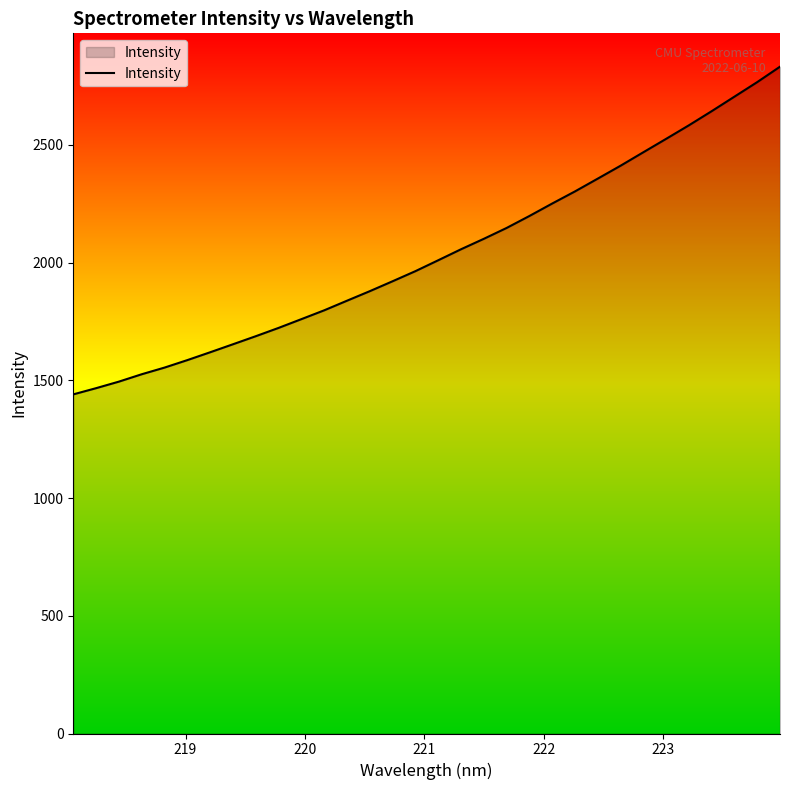

Count the number of categories in the chart.

32